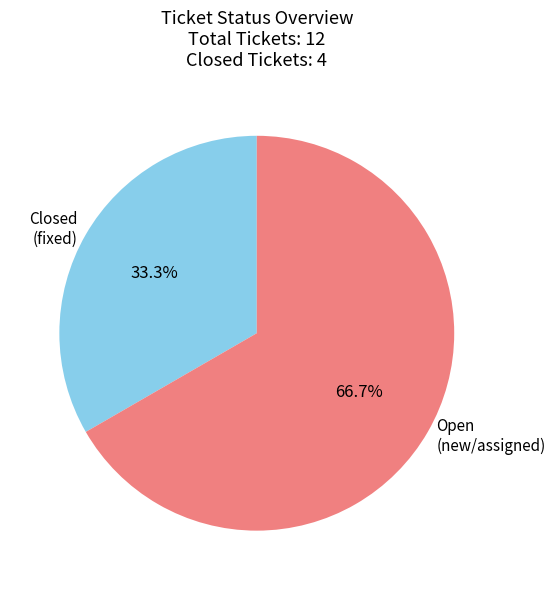

What is the smallest slice in the pie chart?

Closed (fixed)